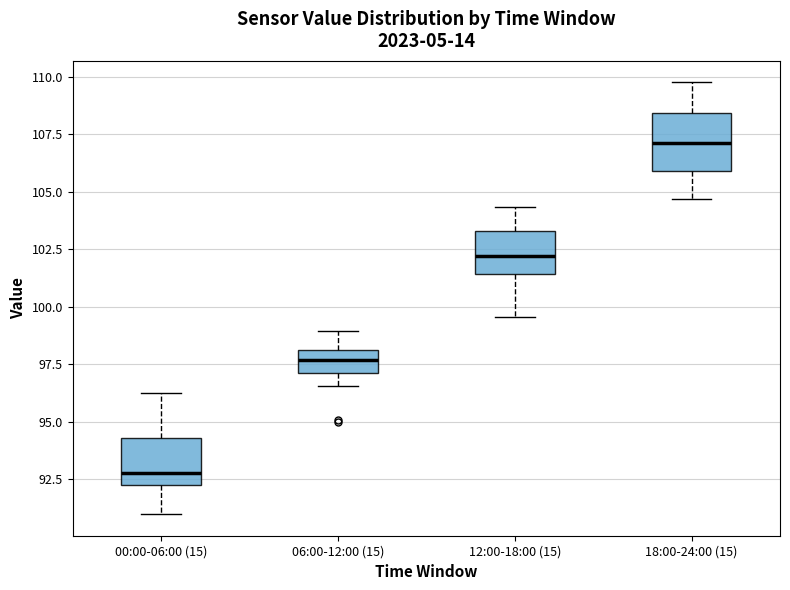

Where does the lower whisker of the box for 06:00-12:00 (15) end on the y-axis? The values are not printed on the chart, so give them approximately, as read against the axis.

96.5